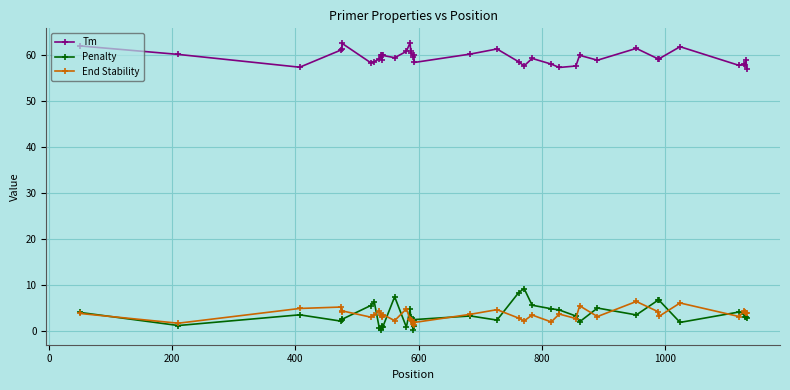

How many data points does each series have?

40